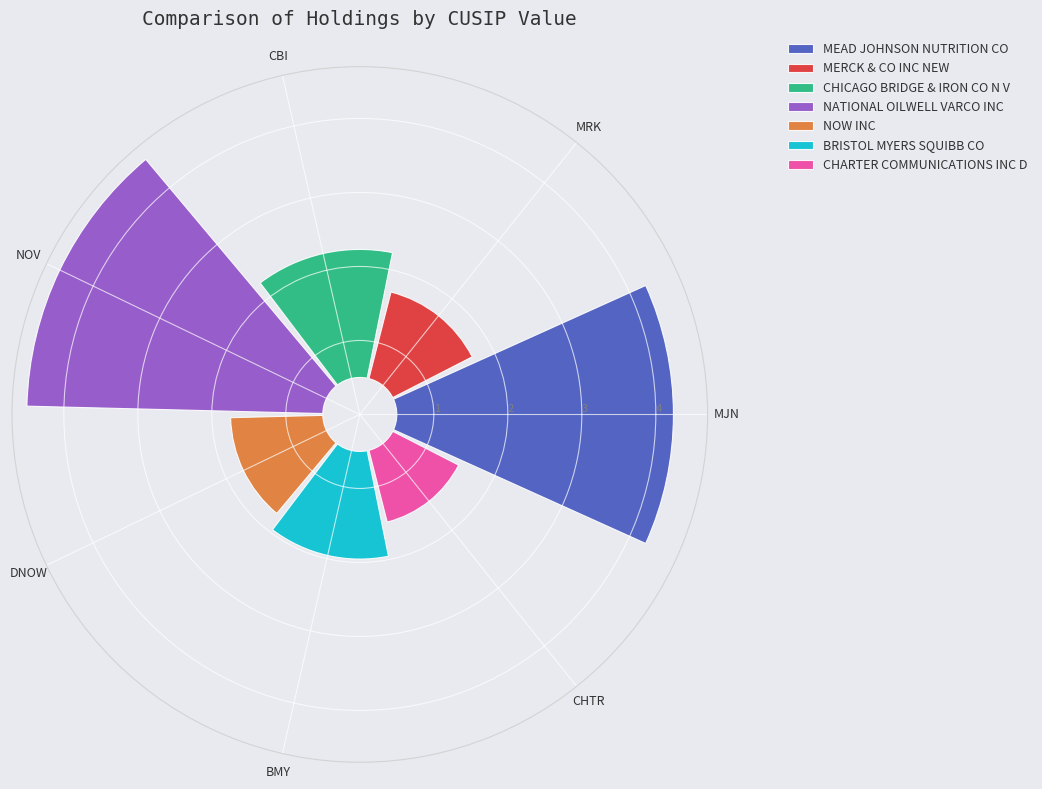

How many segments does this pie chart have?

7